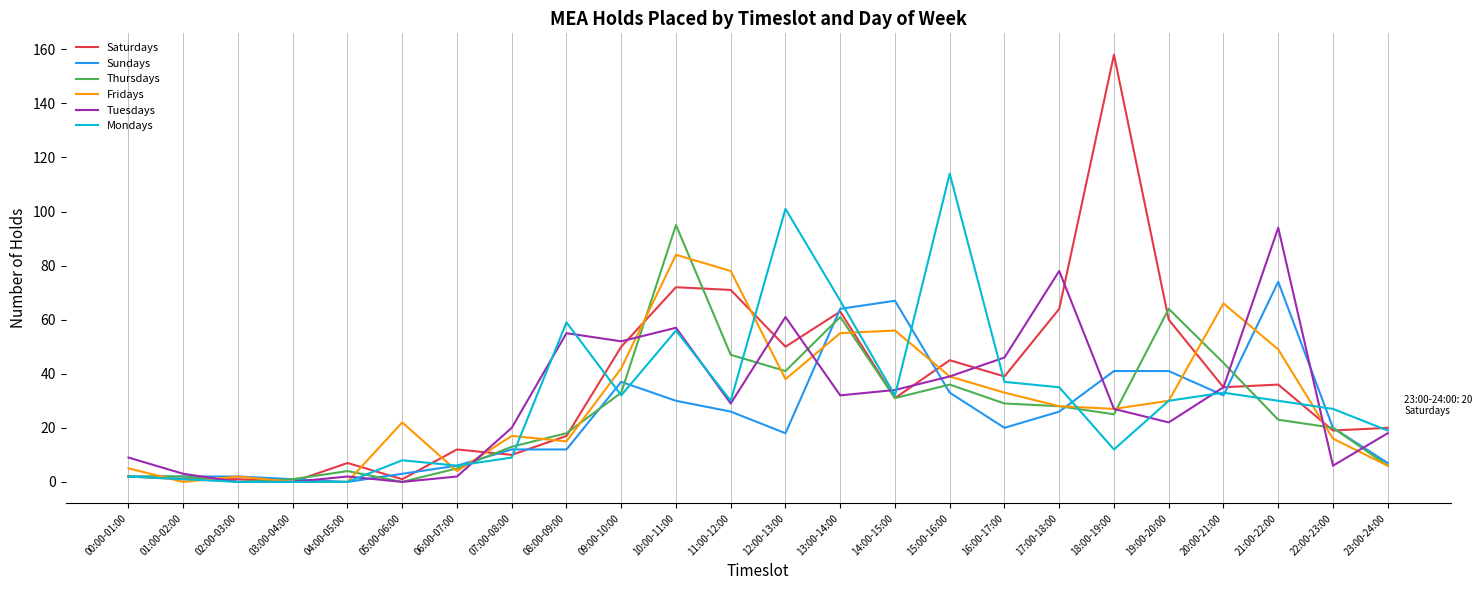

Is it true that Sundays equals 7 at 23:00-24:00?

True